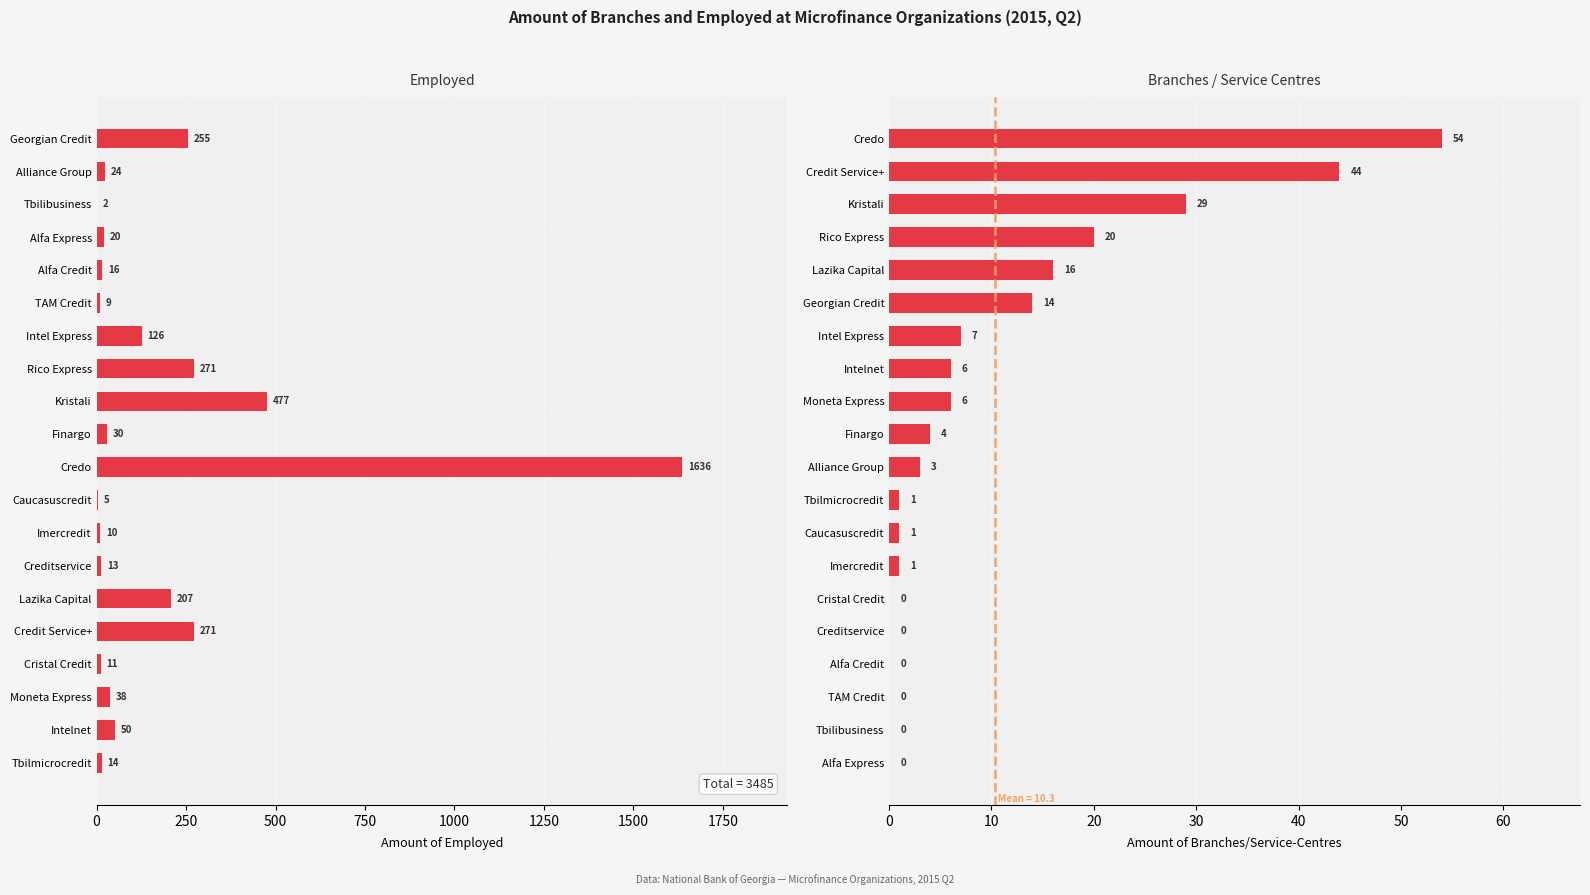

Which series has the widest spread of values?

Amount of Employed